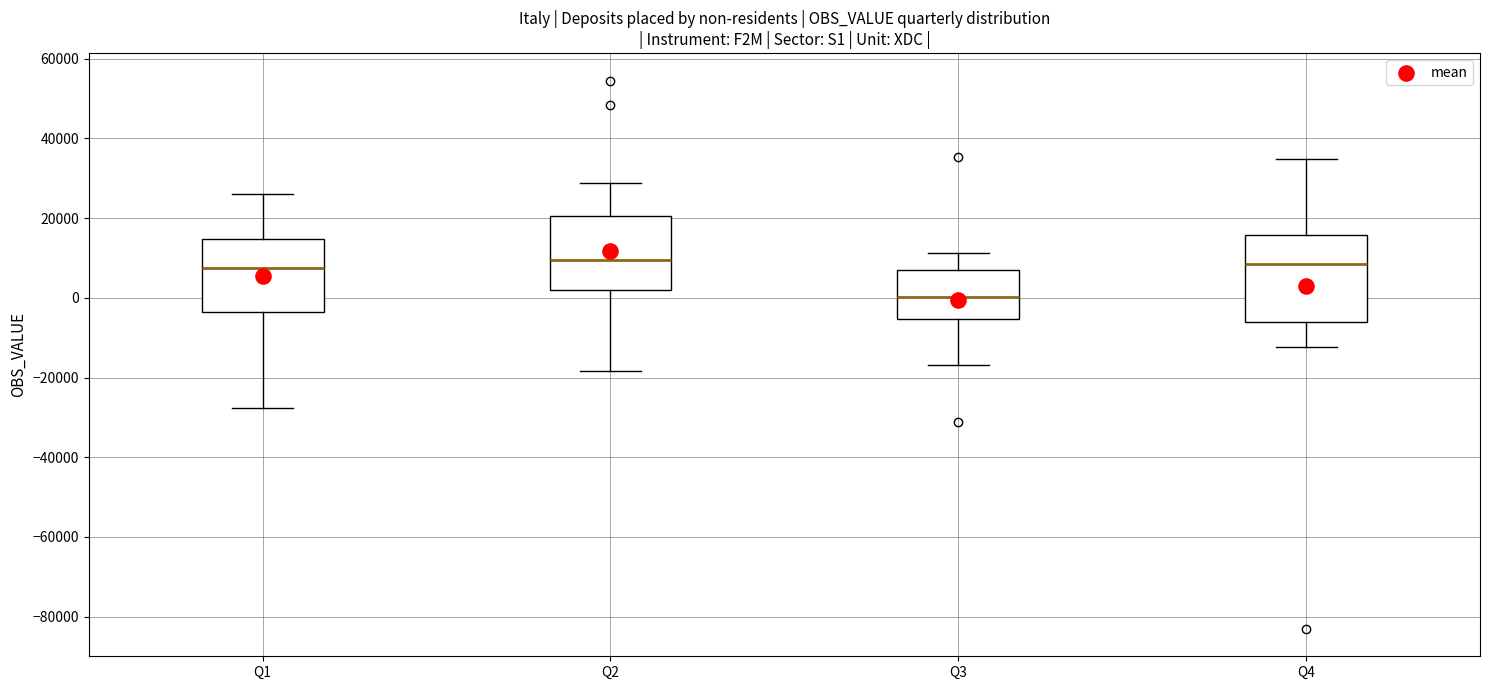

Comparing the boxes themselves (not the whiskers), which one is the tallest?

Q4